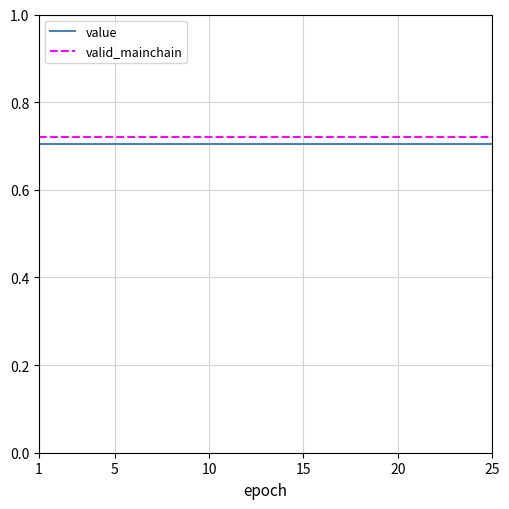

True or false: value and valid_mainchain intersect in this chart.

False